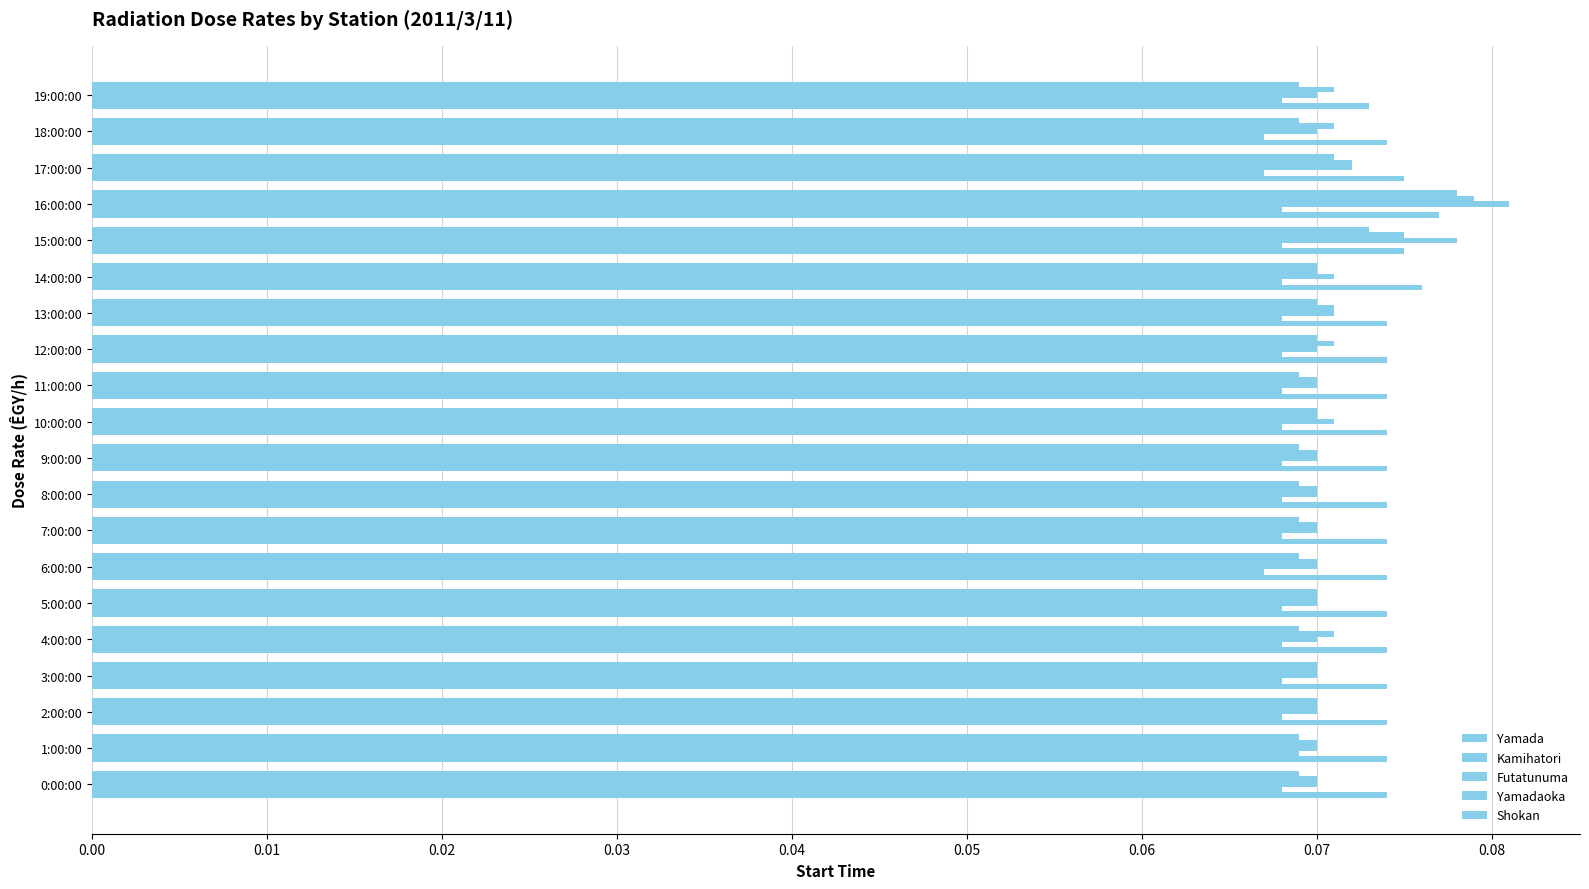

What is the minimum value for Kamihatori?

0.1